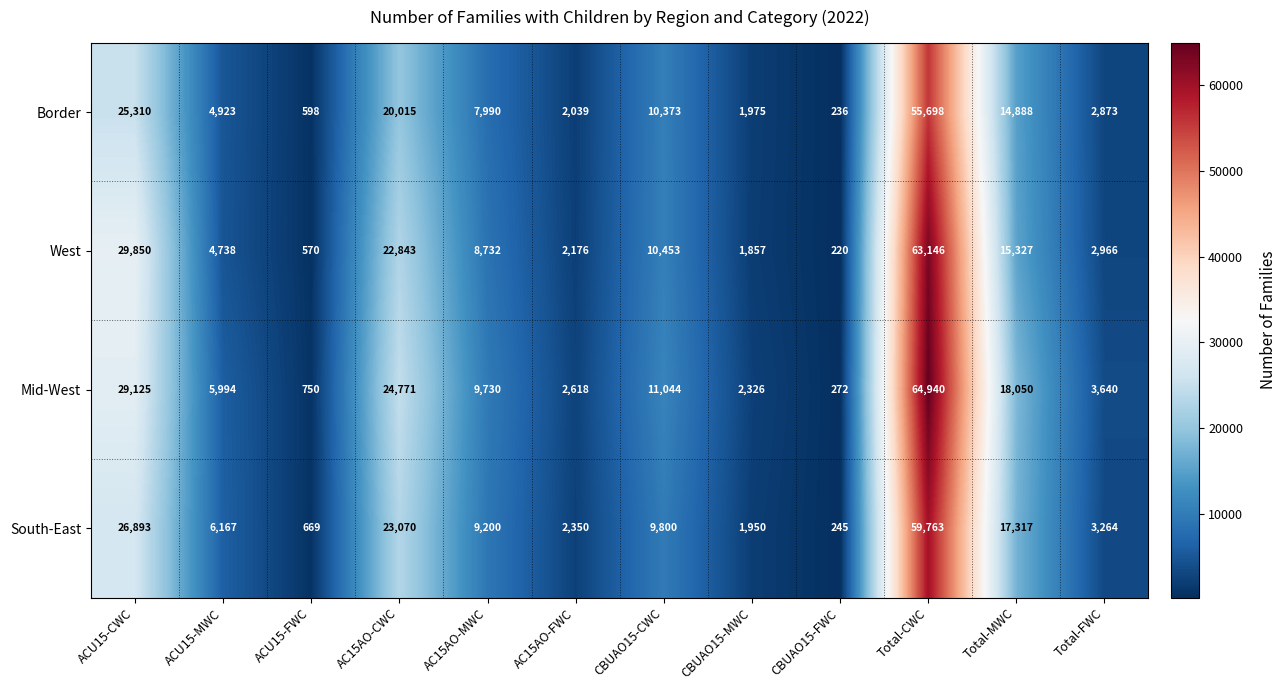

At which label does Mid-West first exceed 9730?

ACU15-CWC